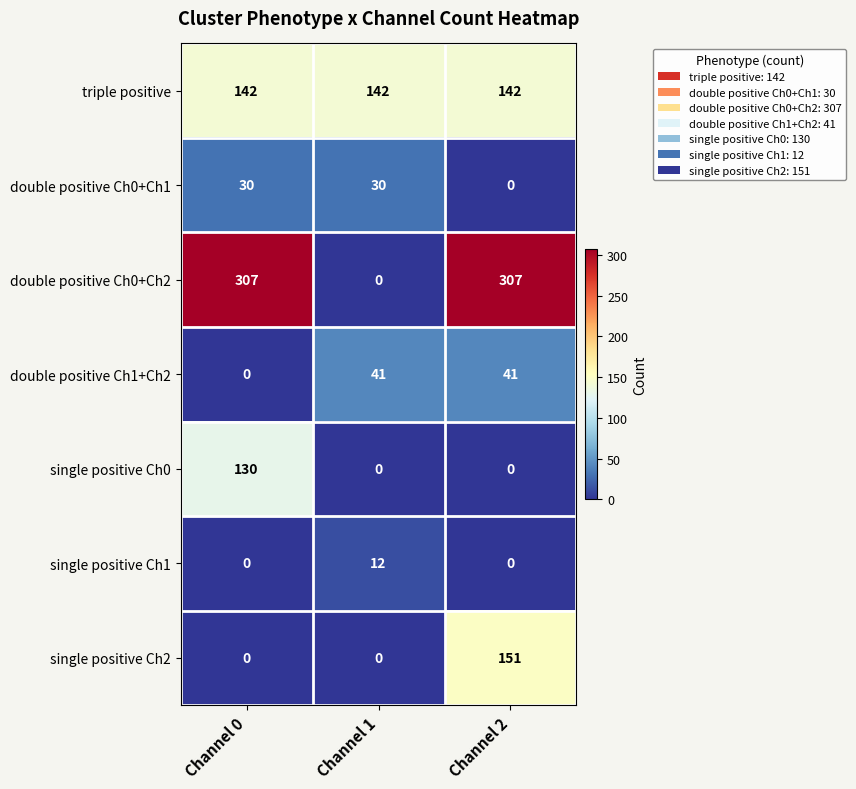

What is the total value across all series at Channel 2?

641